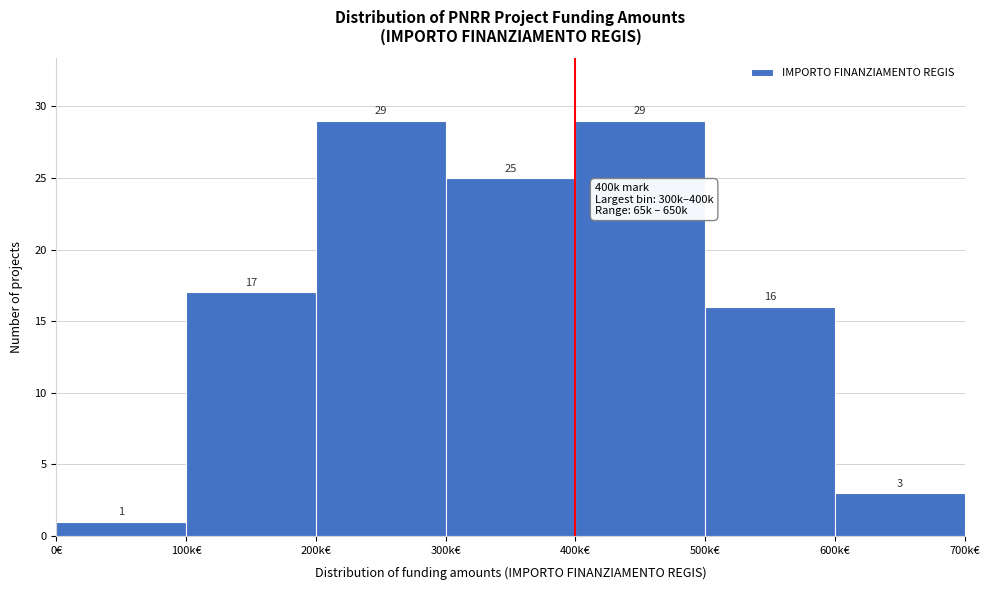

Reading left to right, list all the values displayed in this chart.

0€=1	100k€=17	200k€=29	300k€=25	400k€=29	500k€=16	600k€=3